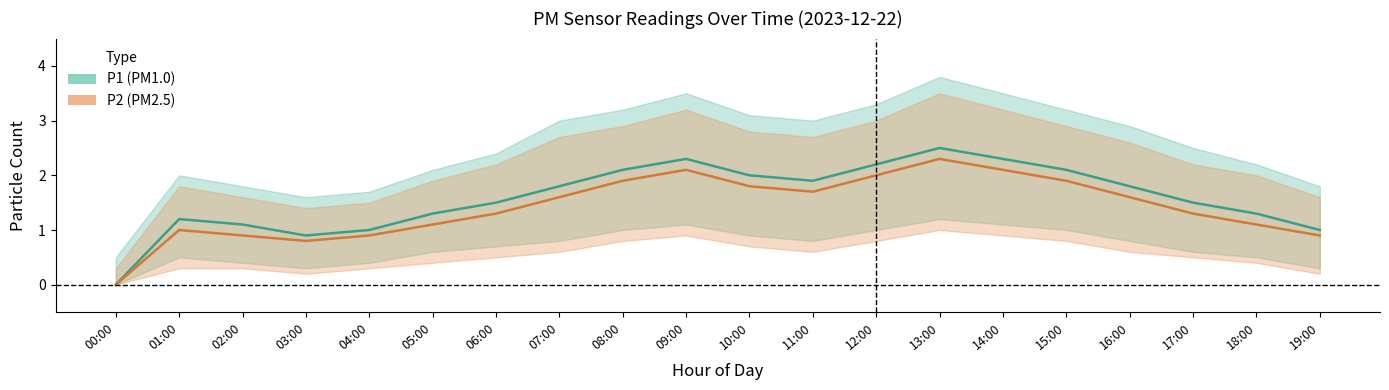

At which label does P2_mean reach its minimum?

00:00